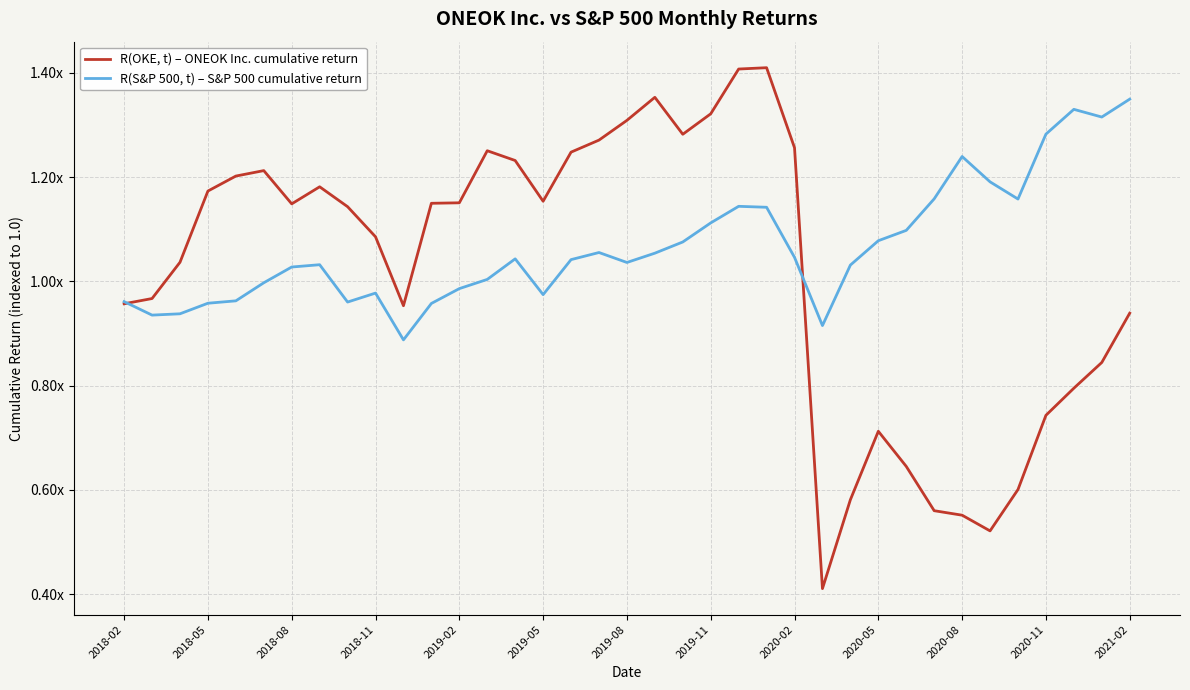

True or false: R(S&P 500, t) – S&P 500 cumulative return has more than 2 points higher than both neighbors.

True